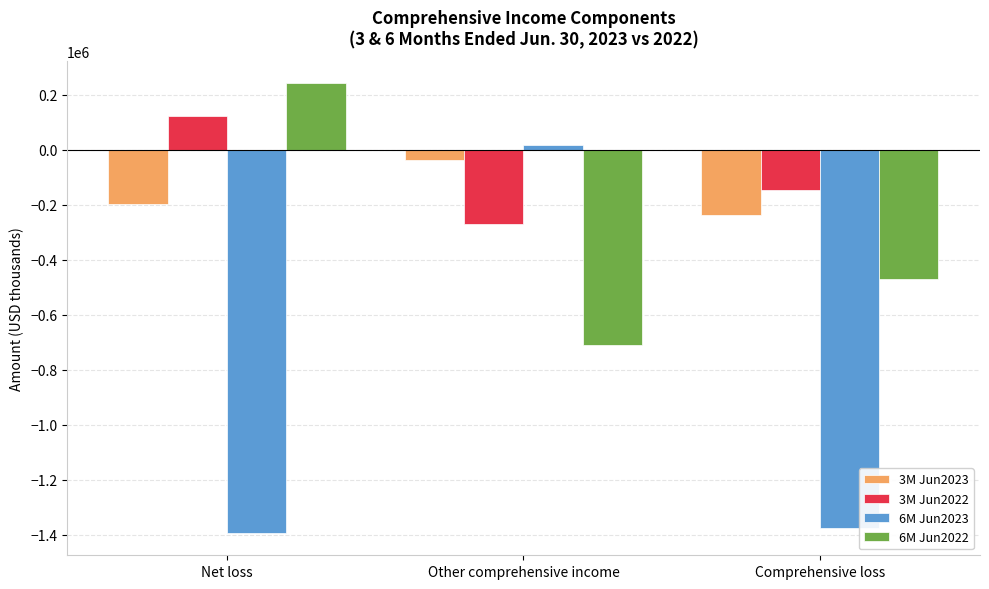

Are the bars horizontal?

No